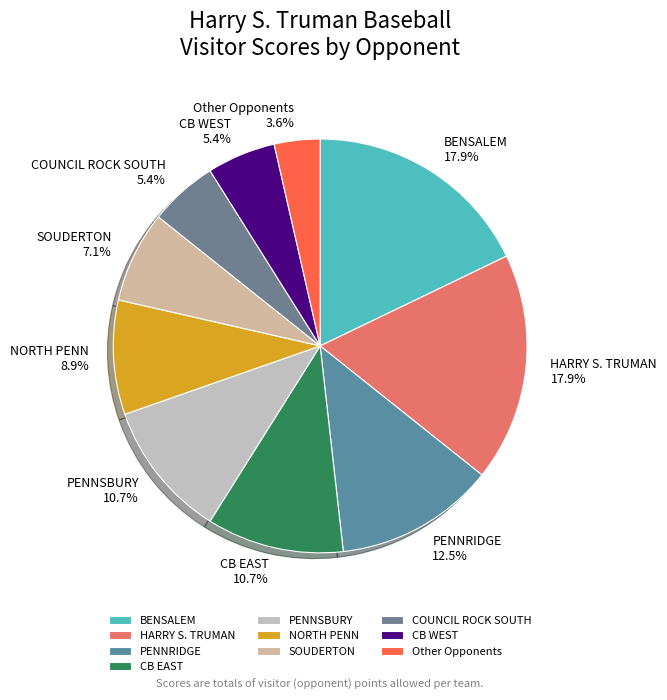

Does NORTH PENN represent more than half of the total?

No